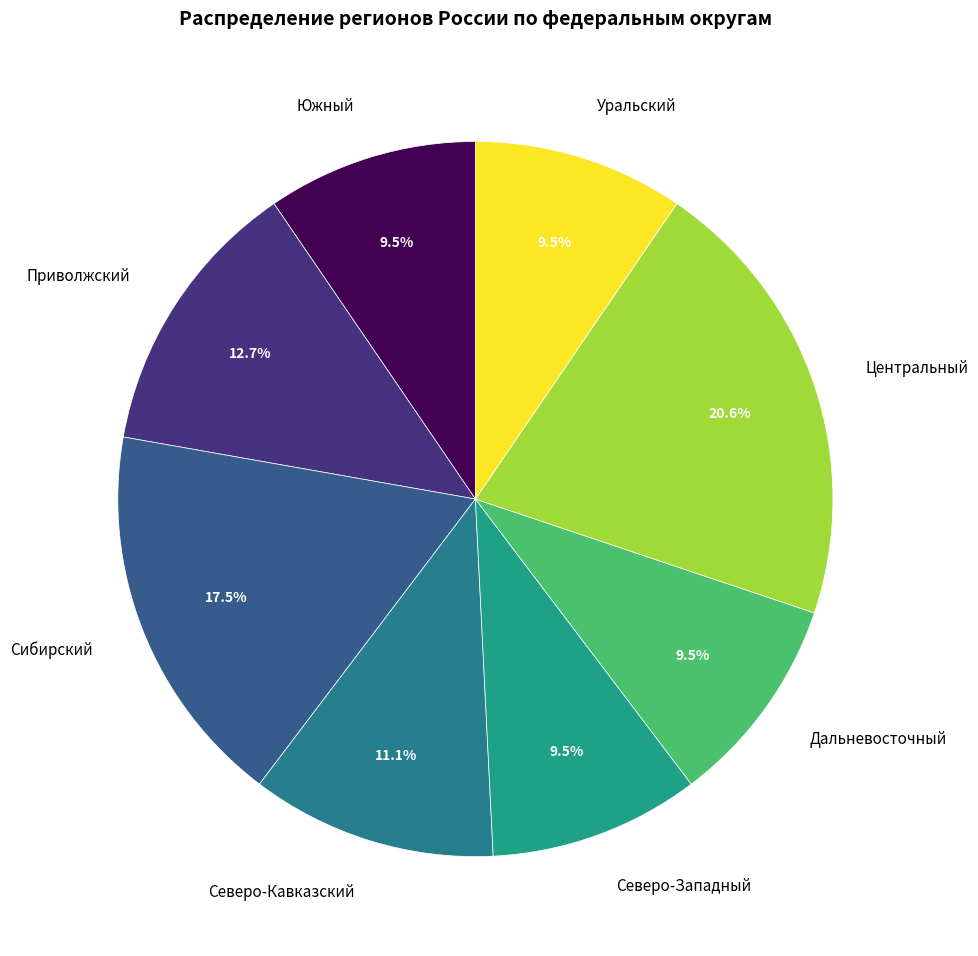

Does Уральский represent more than half of the total?

No